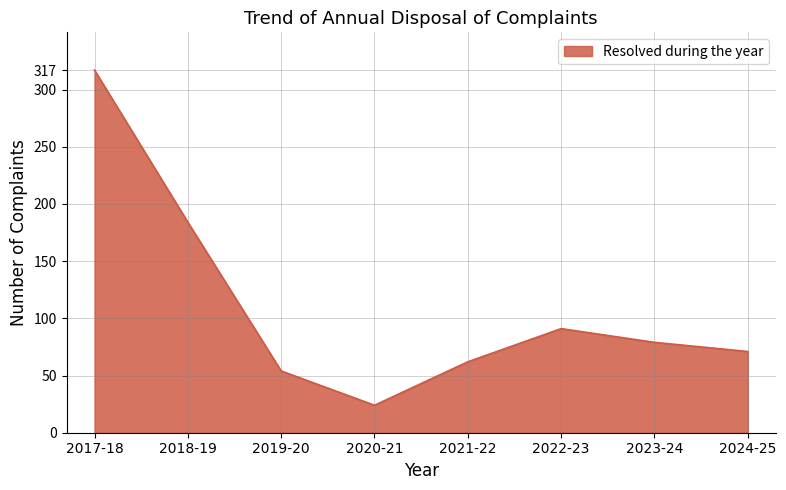

Rank the categories by value from lowest to highest.

2020-21, 2019-20, 2021-22, 2024-25, 2023-24, 2022-23, 2018-19, 2017-18